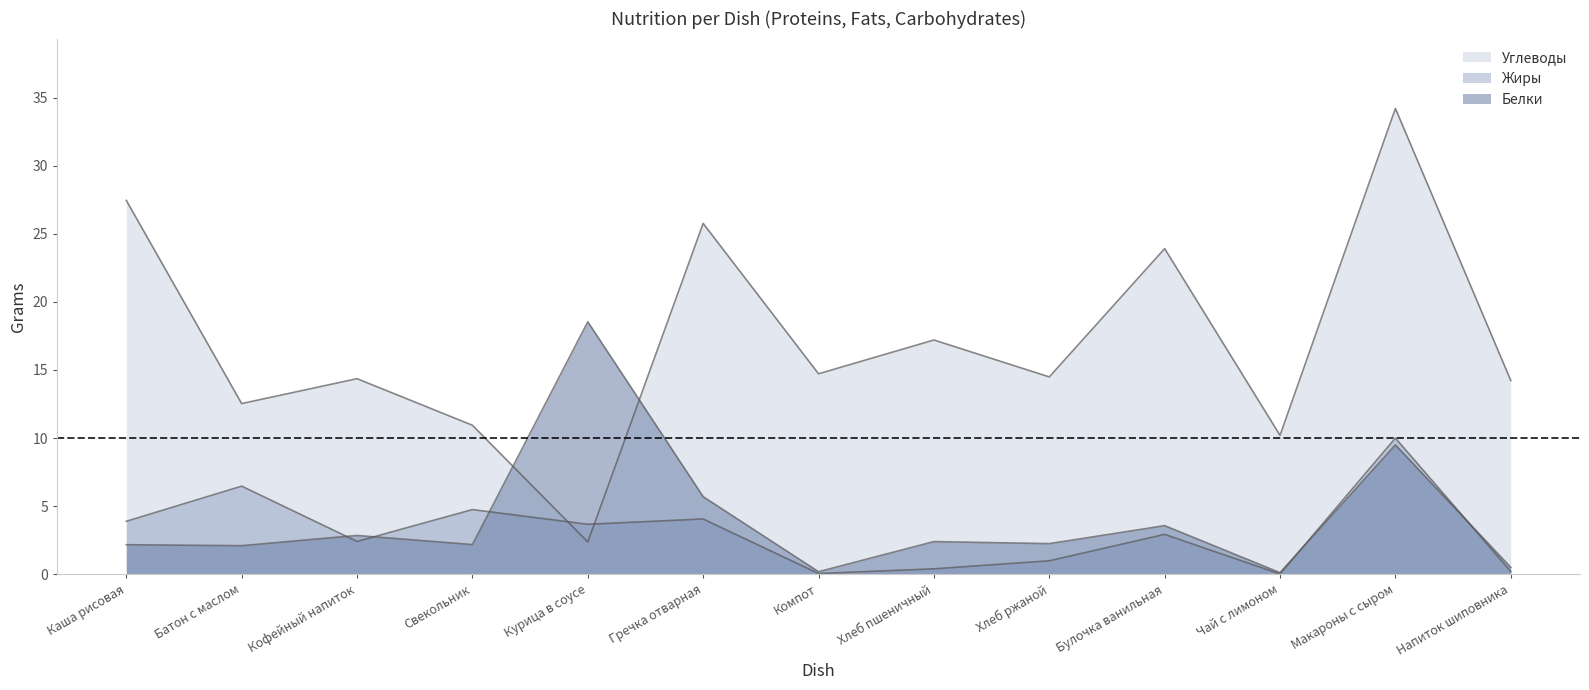

True or false: Жиры and Углеводы cross at least once.

True